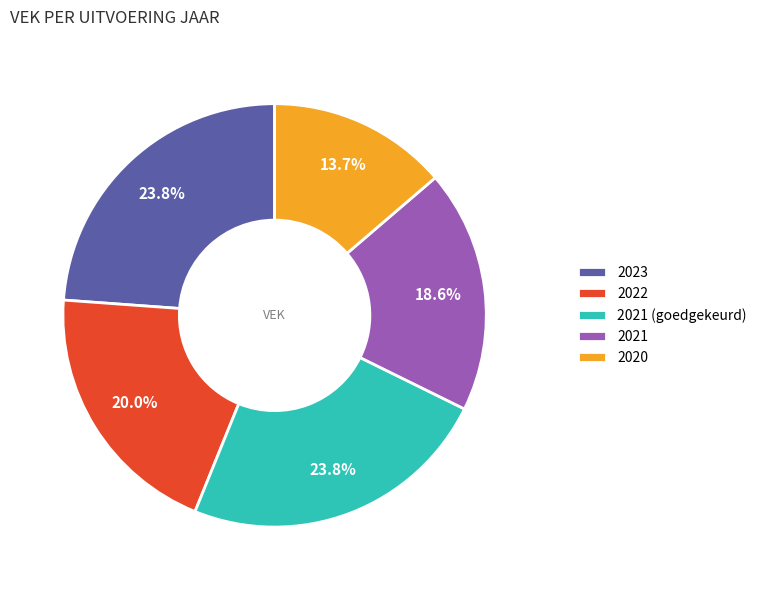

Which category has the smallest portion of the pie?

2020